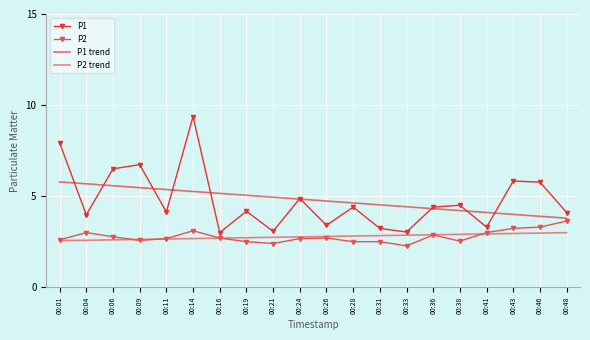

At which label does P1 trend first exceed 4?

00:01